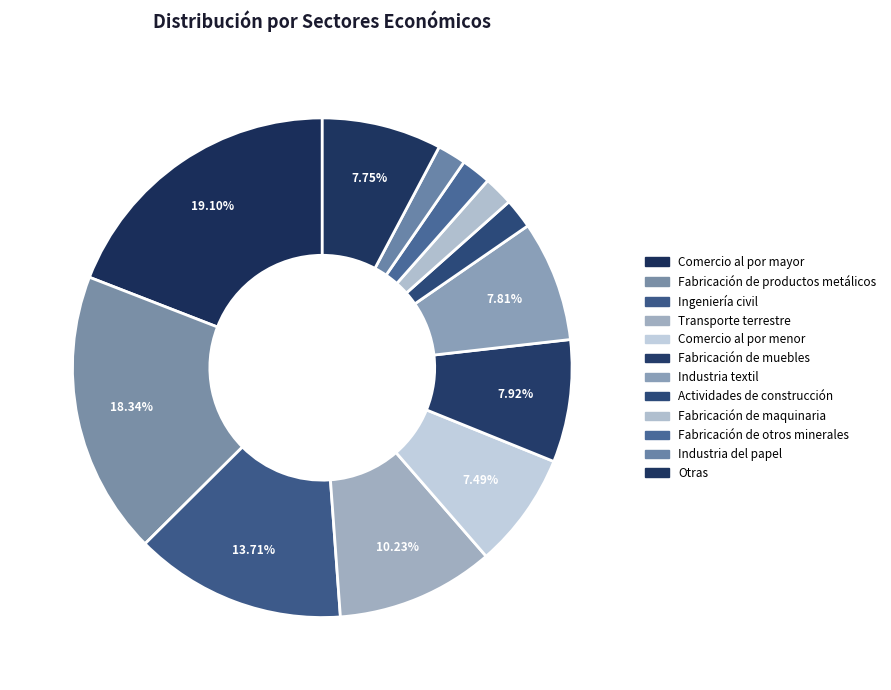

Rank the categories by value from highest to lowest.

Comercio al por mayor, Fabricación de productos metálicos, Ingeniería civil, Transporte terrestre, Fabricación de muebles, Industria textil, Otras, Comercio al por menor, Actividades de construcción, Fabricación de otros minerales, Fabricación de maquinaria, Industria del papel